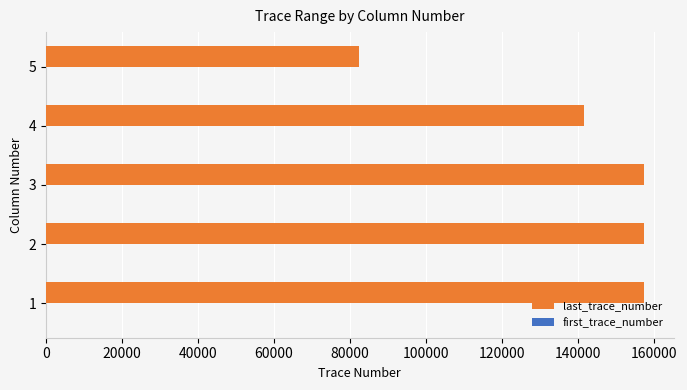

What is the maximum value for last_trace_number?

157254